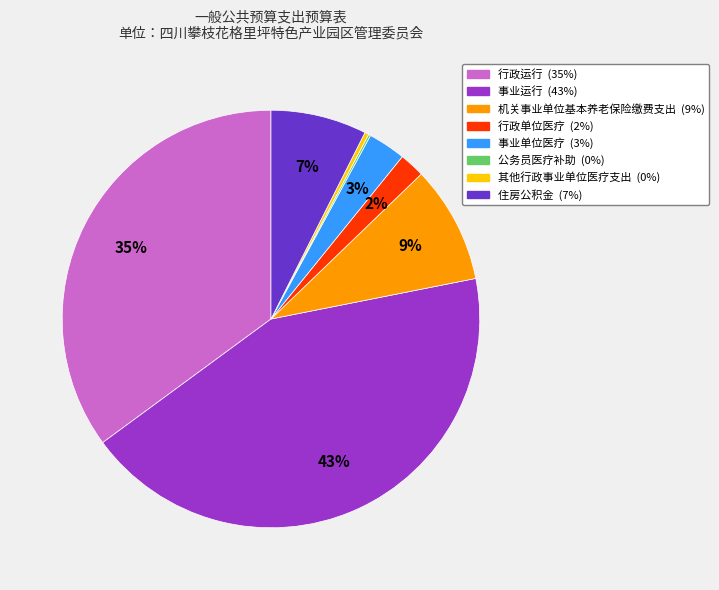

Is there a majority slice in this chart?

No